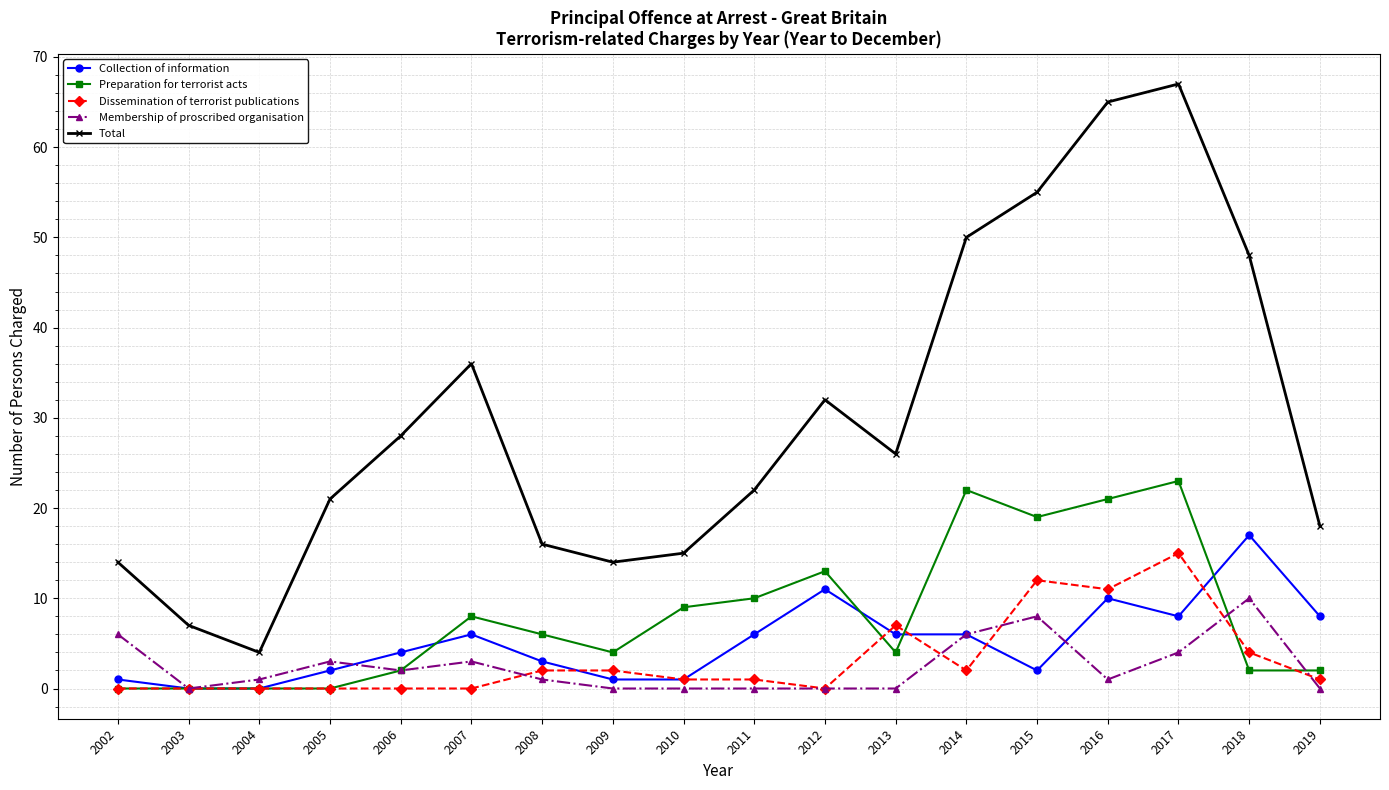

What is the difference between the second highest and second lowest values in the Total series?

58